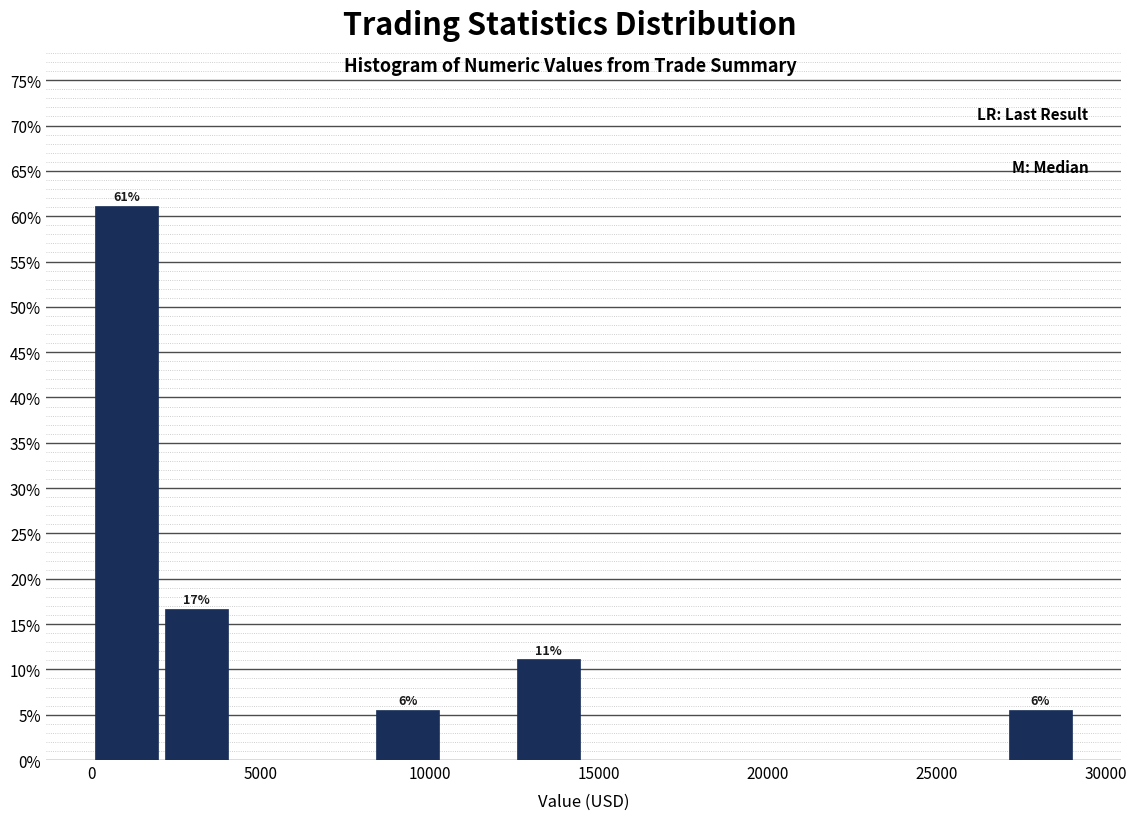

Which range on the x-axis has the tallest bar?

0 to 2000